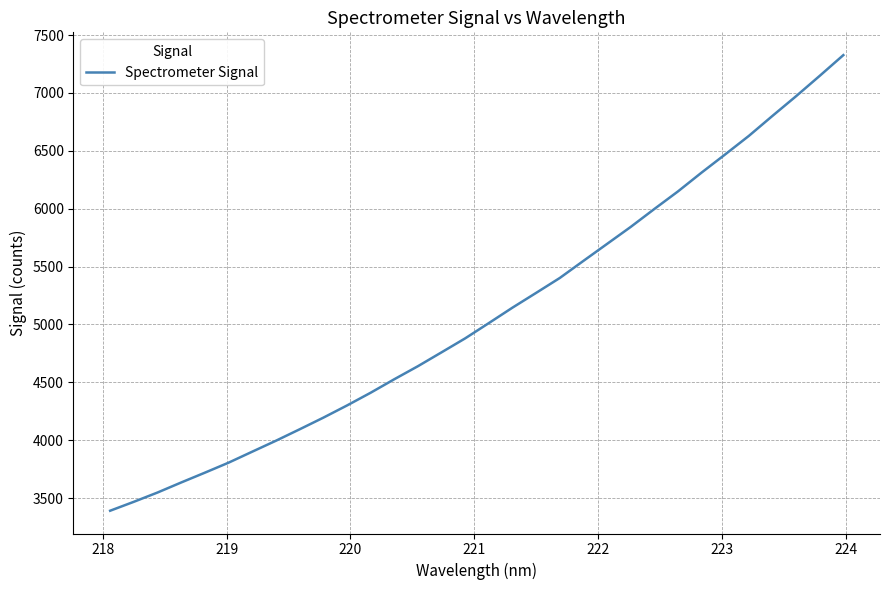

What is the smallest value displayed?

3390.9